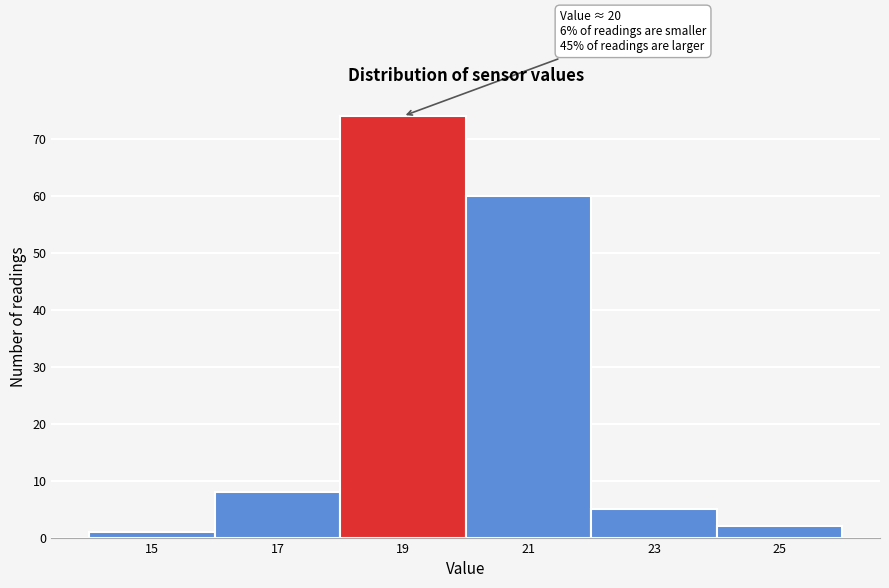

Reading left to right, list all the values displayed in this chart.

1	8	74	60	5	2